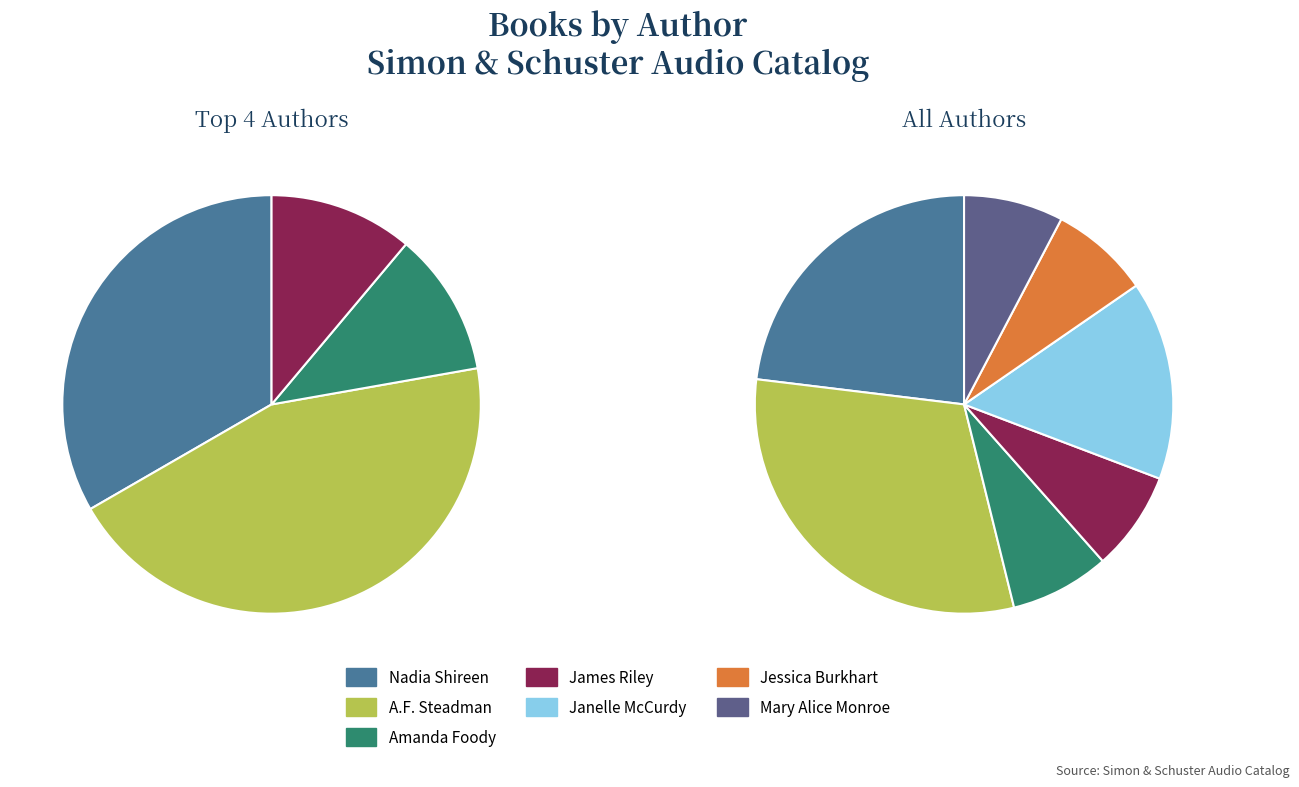

Is it true that Jessica Burkhart (46002145) is 8% of the pie?

True